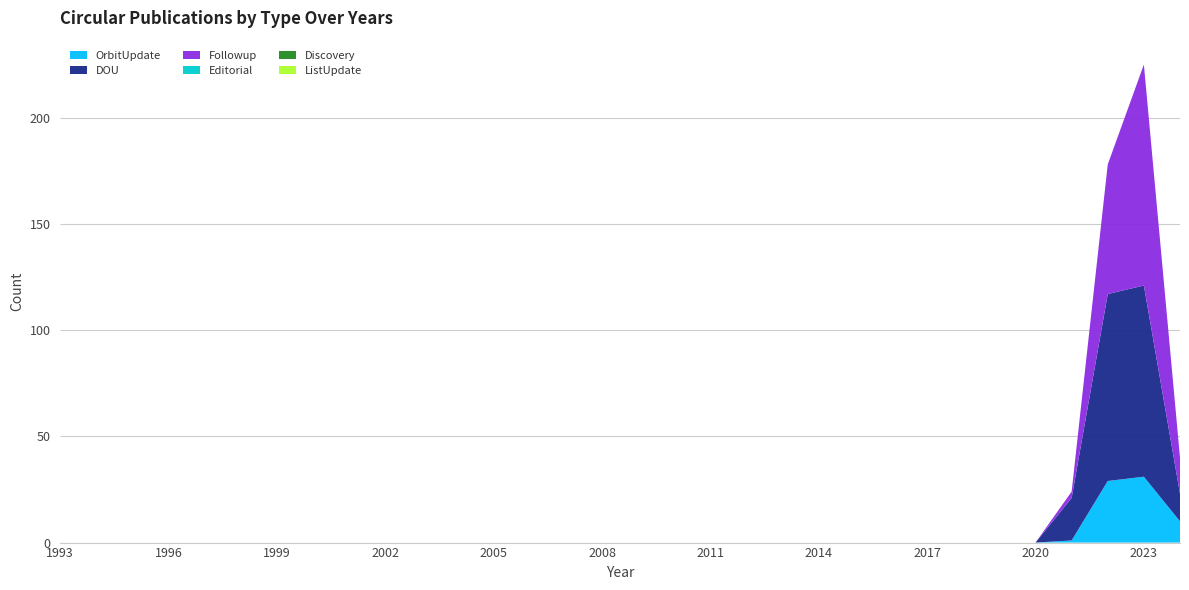

Reading right to left, extract all data points from this chart.

OrbitUpdate: 2024=10	2023=31	2022=29	2021=1	2020=0	2019=0	2018=0	2017=0	2016=0	2015=0	2014=0	2013=0	2012=0	2011=0	2010=0	2009=0	2008=0	2007=0	2006=0	2005=0	2004=0	2003=0	2002=0	2001=0	2000=0	1999=0	1998=0	1997=0	1996=0	1995=0	1994=0	1993=0
DOU: 2024=13	2023=90	2022=88	2021=20	2020=0	2019=0	2018=0	2017=0	2016=0	2015=0	2014=0	2013=0	2012=0	2011=0	2010=0	2009=0	2008=0	2007=0	2006=0	2005=0	2004=0	2003=0	2002=0	2001=0	2000=0	1999=0	1998=0	1997=0	1996=0	1995=0	1994=0	1993=0
Followup: 2024=17	2023=104	2022=61	2021=3	2020=0	2019=0	2018=0	2017=0	2016=0	2015=0	2014=0	2013=0	2012=0	2011=0	2010=0	2009=0	2008=0	2007=0	2006=0	2005=0	2004=0	2003=0	2002=0	2001=0	2000=0	1999=0	1998=0	1997=0	1996=0	1995=0	1994=0	1993=0
Editorial: 2024=0	2023=0	2022=0	2021=0	2020=0	2019=0	2018=0	2017=0	2016=0	2015=0	2014=0	2013=0	2012=0	2011=0	2010=0	2009=0	2008=0	2007=0	2006=0	2005=0	2004=0	2003=0	2002=0	2001=0	2000=0	1999=0	1998=0	1997=0	1996=0	1995=0	1994=0	1993=0
Discovery: 2024=0	2023=0	2022=0	2021=0	2020=0	2019=0	2018=0	2017=0	2016=0	2015=0	2014=0	2013=0	2012=0	2011=0	2010=0	2009=0	2008=0	2007=0	2006=0	2005=0	2004=0	2003=0	2002=0	2001=0	2000=0	1999=0	1998=0	1997=0	1996=0	1995=0	1994=0	1993=0
ListUpdate: 2024=0	2023=0	2022=0	2021=0	2020=0	2019=0	2018=0	2017=0	2016=0	2015=0	2014=0	2013=0	2012=0	2011=0	2010=0	2009=0	2008=0	2007=0	2006=0	2005=0	2004=0	2003=0	2002=0	2001=0	2000=0	1999=0	1998=0	1997=0	1996=0	1995=0	1994=0	1993=0